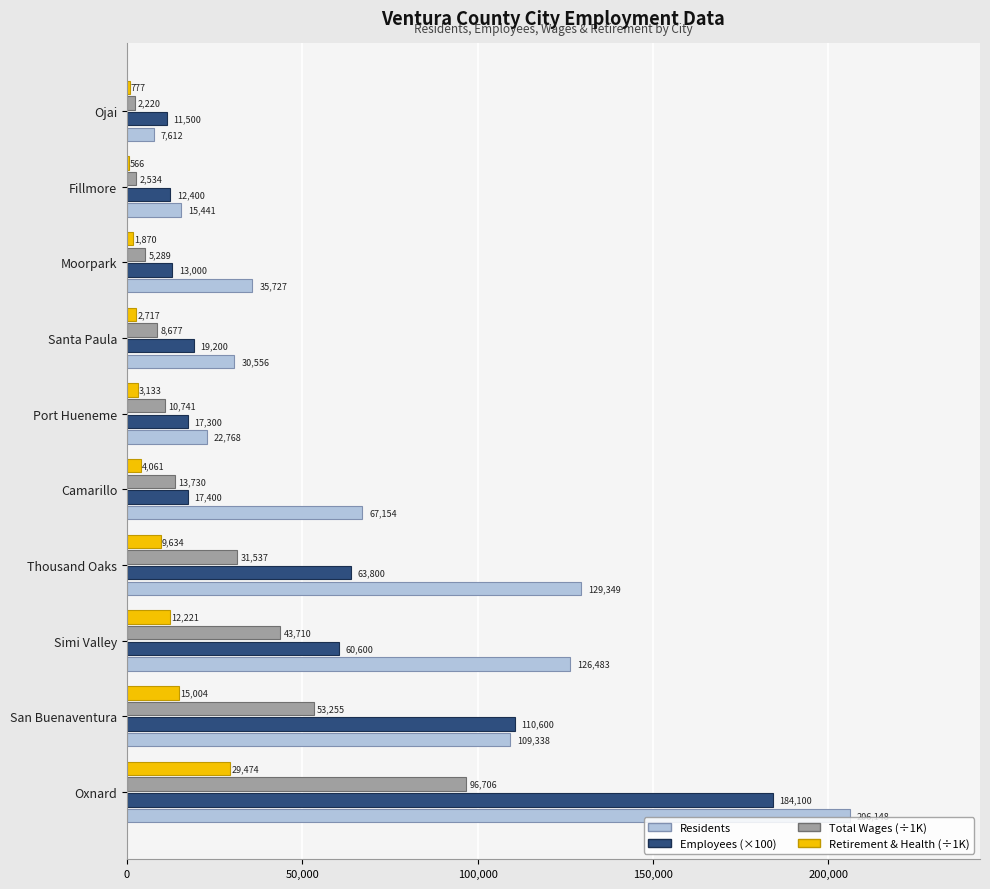

Which label corresponds to the largest value in the chart?

Oxnard